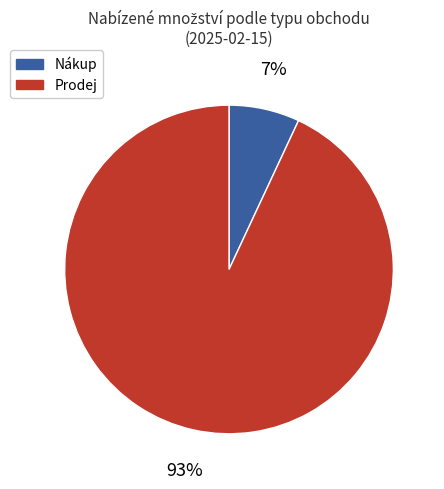

What is the largest slice in the pie chart?

Prodej